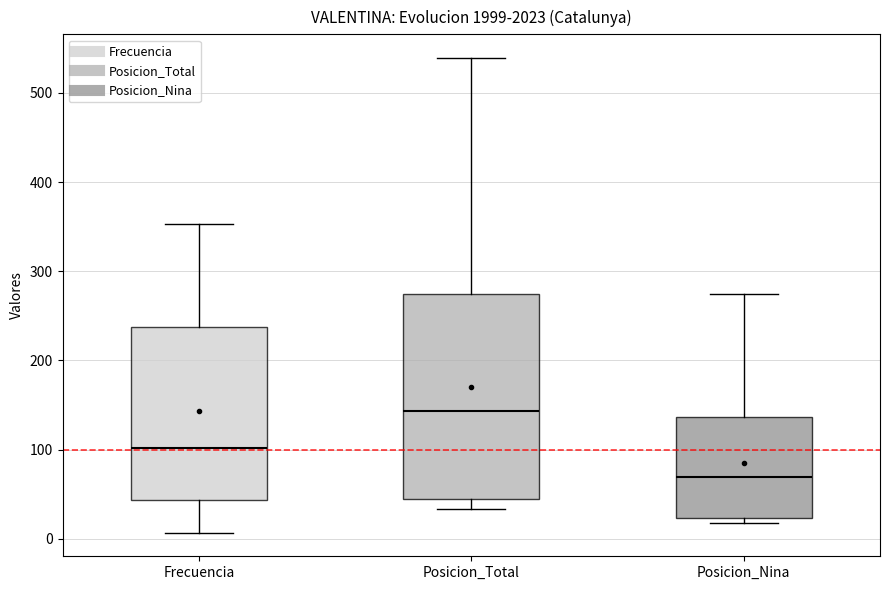

Reading left to right, transcribe this box plot: for each box, give where its median line is, the range the box spans, and where its two whiskers end, as read against the y-axis. The values are not printed on the chart, so give them approximately, as read against the axis.

Frecuencia: median 100, box 40 to 240, whiskers 10 to 350
Posicion_Total: median 140, box 50 to 270, whiskers 30 to 540
Posicion_Nina: median 70, box 20 to 140, whiskers 20 (just below the box's lower edge) to 280